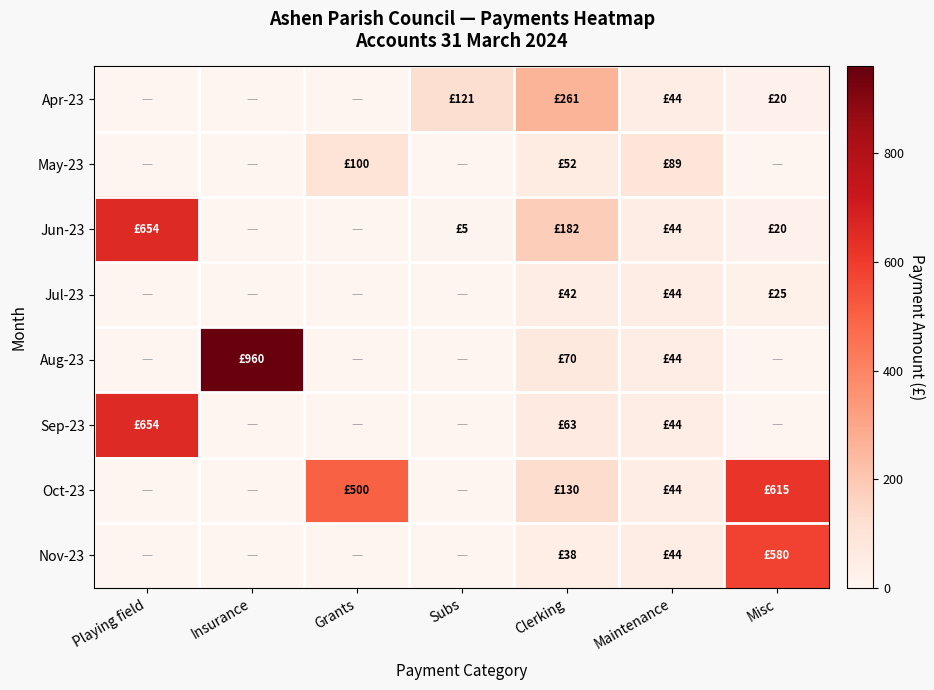

At how many categories does at least one series exceed 229?

5